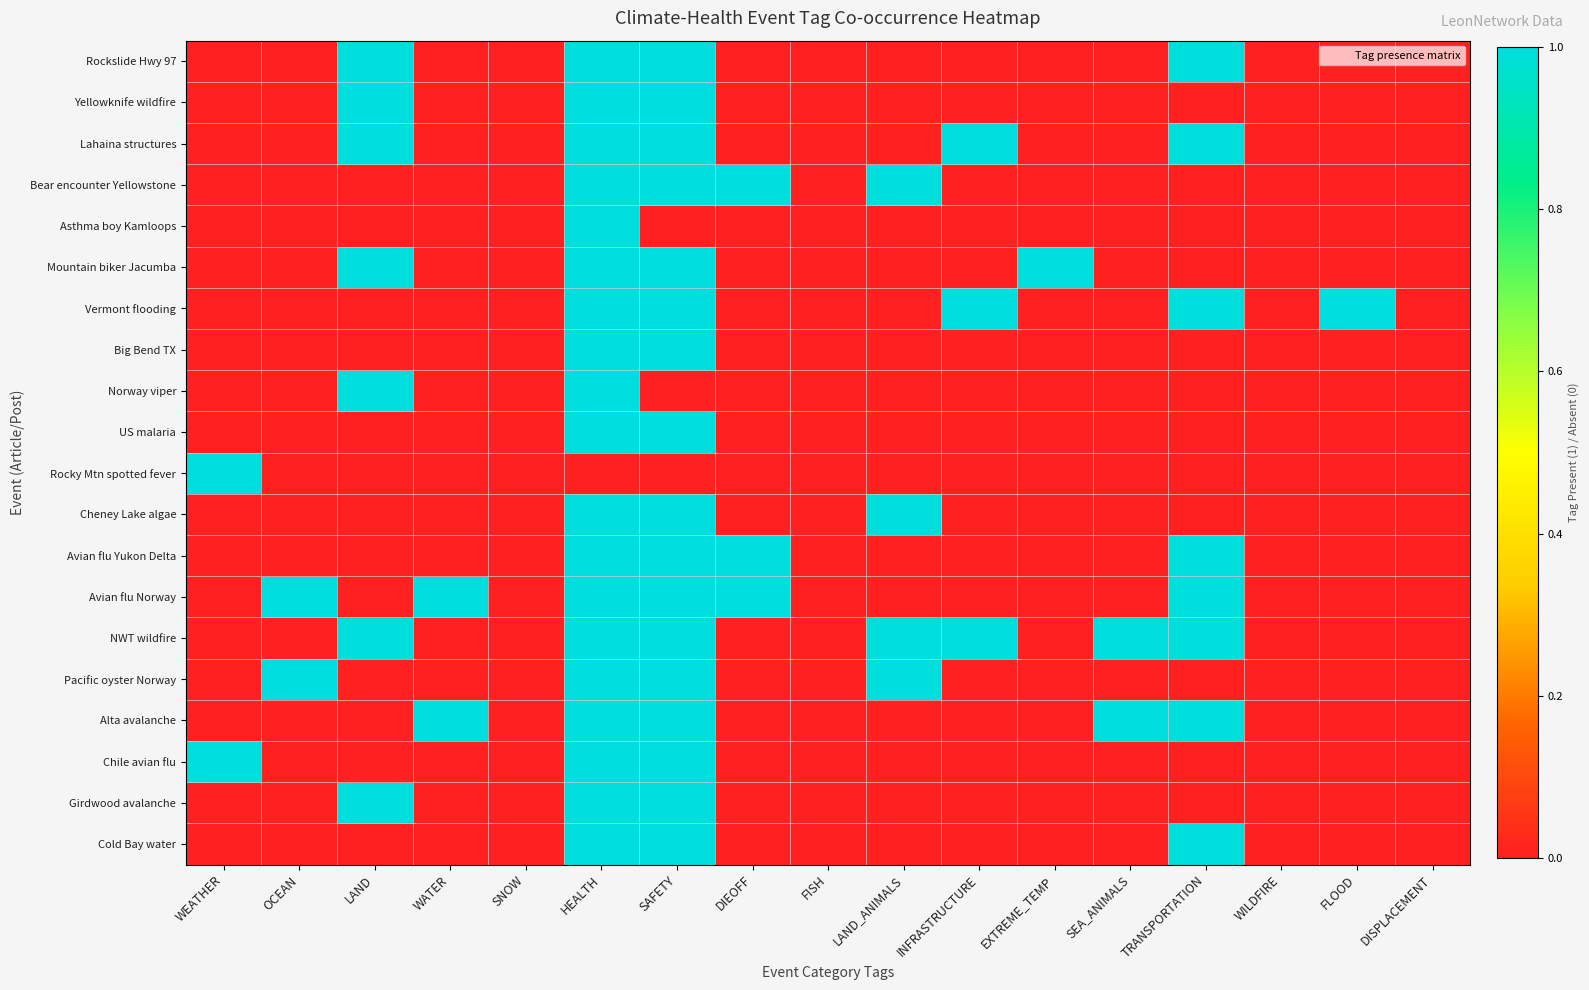

Reading left to right, what are all the values shown in this chart?

Rockslide Hwy 97: WEATHER=0	OCEAN=0	LAND=1	WATER=0	SNOW=0	HEALTH=1	SAFETY=1	DIEOFF=0	FISH=0	LAND_ANIMALS=0	INFRASTRUCTURE=0	EXTREME_TEMP=0	SEA_ANIMALS=0	TRANSPORTATION=1	WILDFIRE=0	FLOOD=0	DISPLACEMENT=0
Yellowknife wildfire: WEATHER=0	OCEAN=0	LAND=1	WATER=0	SNOW=0	HEALTH=1	SAFETY=1	DIEOFF=0	FISH=0	LAND_ANIMALS=0	INFRASTRUCTURE=0	EXTREME_TEMP=0	SEA_ANIMALS=0	TRANSPORTATION=0	WILDFIRE=0	FLOOD=0	DISPLACEMENT=0
Lahaina structures: WEATHER=0	OCEAN=0	LAND=1	WATER=0	SNOW=0	HEALTH=1	SAFETY=1	DIEOFF=0	FISH=0	LAND_ANIMALS=0	INFRASTRUCTURE=1	EXTREME_TEMP=0	SEA_ANIMALS=0	TRANSPORTATION=1	WILDFIRE=0	FLOOD=0	DISPLACEMENT=0
Bear encounter Yellowstone: WEATHER=0	OCEAN=0	LAND=0	WATER=0	SNOW=0	HEALTH=1	SAFETY=1	DIEOFF=1	FISH=0	LAND_ANIMALS=1	INFRASTRUCTURE=0	EXTREME_TEMP=0	SEA_ANIMALS=0	TRANSPORTATION=0	WILDFIRE=0	FLOOD=0	DISPLACEMENT=0
Asthma boy Kamloops: WEATHER=0	OCEAN=0	LAND=0	WATER=0	SNOW=0	HEALTH=1	SAFETY=0	DIEOFF=0	FISH=0	LAND_ANIMALS=0	INFRASTRUCTURE=0	EXTREME_TEMP=0	SEA_ANIMALS=0	TRANSPORTATION=0	WILDFIRE=0	FLOOD=0	DISPLACEMENT=0
Mountain biker Jacumba: WEATHER=0	OCEAN=0	LAND=1	WATER=0	SNOW=0	HEALTH=1	SAFETY=1	DIEOFF=0	FISH=0	LAND_ANIMALS=0	INFRASTRUCTURE=0	EXTREME_TEMP=1	SEA_ANIMALS=0	TRANSPORTATION=0	WILDFIRE=0	FLOOD=0	DISPLACEMENT=0
Vermont flooding: WEATHER=0	OCEAN=0	LAND=0	WATER=0	SNOW=0	HEALTH=1	SAFETY=1	DIEOFF=0	FISH=0	LAND_ANIMALS=0	INFRASTRUCTURE=1	EXTREME_TEMP=0	SEA_ANIMALS=0	TRANSPORTATION=1	WILDFIRE=0	FLOOD=1	DISPLACEMENT=0
Big Bend TX: WEATHER=0	OCEAN=0	LAND=0	WATER=0	SNOW=0	HEALTH=1	SAFETY=1	DIEOFF=0	FISH=0	LAND_ANIMALS=0	INFRASTRUCTURE=0	EXTREME_TEMP=0	SEA_ANIMALS=0	TRANSPORTATION=0	WILDFIRE=0	FLOOD=0	DISPLACEMENT=0
Norway viper: WEATHER=0	OCEAN=0	LAND=1	WATER=0	SNOW=0	HEALTH=1	SAFETY=0	DIEOFF=0	FISH=0	LAND_ANIMALS=0	INFRASTRUCTURE=0	EXTREME_TEMP=0	SEA_ANIMALS=0	TRANSPORTATION=0	WILDFIRE=0	FLOOD=0	DISPLACEMENT=0
US malaria: WEATHER=0	OCEAN=0	LAND=0	WATER=0	SNOW=0	HEALTH=1	SAFETY=1	DIEOFF=0	FISH=0	LAND_ANIMALS=0	INFRASTRUCTURE=0	EXTREME_TEMP=0	SEA_ANIMALS=0	TRANSPORTATION=0	WILDFIRE=0	FLOOD=0	DISPLACEMENT=0
Rocky Mtn spotted fever: WEATHER=1	OCEAN=0	LAND=0	WATER=0	SNOW=0	HEALTH=0	SAFETY=0	DIEOFF=0	FISH=0	LAND_ANIMALS=0	INFRASTRUCTURE=0	EXTREME_TEMP=0	SEA_ANIMALS=0	TRANSPORTATION=0	WILDFIRE=0	FLOOD=0	DISPLACEMENT=0
Cheney Lake algae: WEATHER=0	OCEAN=0	LAND=0	WATER=0	SNOW=0	HEALTH=1	SAFETY=1	DIEOFF=0	FISH=0	LAND_ANIMALS=1	INFRASTRUCTURE=0	EXTREME_TEMP=0	SEA_ANIMALS=0	TRANSPORTATION=0	WILDFIRE=0	FLOOD=0	DISPLACEMENT=0
Avian flu Yukon Delta: WEATHER=0	OCEAN=0	LAND=0	WATER=0	SNOW=0	HEALTH=1	SAFETY=1	DIEOFF=1	FISH=0	LAND_ANIMALS=0	INFRASTRUCTURE=0	EXTREME_TEMP=0	SEA_ANIMALS=0	TRANSPORTATION=1	WILDFIRE=0	FLOOD=0	DISPLACEMENT=0
Avian flu Norway: WEATHER=0	OCEAN=1	LAND=0	WATER=1	SNOW=0	HEALTH=1	SAFETY=1	DIEOFF=1	FISH=0	LAND_ANIMALS=0	INFRASTRUCTURE=0	EXTREME_TEMP=0	SEA_ANIMALS=0	TRANSPORTATION=1	WILDFIRE=0	FLOOD=0	DISPLACEMENT=0
NWT wildfire: WEATHER=0	OCEAN=0	LAND=1	WATER=0	SNOW=0	HEALTH=1	SAFETY=1	DIEOFF=0	FISH=0	LAND_ANIMALS=1	INFRASTRUCTURE=1	EXTREME_TEMP=0	SEA_ANIMALS=1	TRANSPORTATION=1	WILDFIRE=0	FLOOD=0	DISPLACEMENT=0
Pacific oyster Norway: WEATHER=0	OCEAN=1	LAND=0	WATER=0	SNOW=0	HEALTH=1	SAFETY=1	DIEOFF=0	FISH=0	LAND_ANIMALS=1	INFRASTRUCTURE=0	EXTREME_TEMP=0	SEA_ANIMALS=0	TRANSPORTATION=0	WILDFIRE=0	FLOOD=0	DISPLACEMENT=0
Alta avalanche: WEATHER=0	OCEAN=0	LAND=0	WATER=1	SNOW=0	HEALTH=1	SAFETY=1	DIEOFF=0	FISH=0	LAND_ANIMALS=0	INFRASTRUCTURE=0	EXTREME_TEMP=0	SEA_ANIMALS=1	TRANSPORTATION=1	WILDFIRE=0	FLOOD=0	DISPLACEMENT=0
Chile avian flu: WEATHER=1	OCEAN=0	LAND=0	WATER=0	SNOW=0	HEALTH=1	SAFETY=1	DIEOFF=0	FISH=0	LAND_ANIMALS=0	INFRASTRUCTURE=0	EXTREME_TEMP=0	SEA_ANIMALS=0	TRANSPORTATION=0	WILDFIRE=0	FLOOD=0	DISPLACEMENT=0
Girdwood avalanche: WEATHER=0	OCEAN=0	LAND=1	WATER=0	SNOW=0	HEALTH=1	SAFETY=1	DIEOFF=0	FISH=0	LAND_ANIMALS=0	INFRASTRUCTURE=0	EXTREME_TEMP=0	SEA_ANIMALS=0	TRANSPORTATION=0	WILDFIRE=0	FLOOD=0	DISPLACEMENT=0
Cold Bay water: WEATHER=0	OCEAN=0	LAND=0	WATER=0	SNOW=0	HEALTH=1	SAFETY=1	DIEOFF=0	FISH=0	LAND_ANIMALS=0	INFRASTRUCTURE=0	EXTREME_TEMP=0	SEA_ANIMALS=0	TRANSPORTATION=1	WILDFIRE=0	FLOOD=0	DISPLACEMENT=0